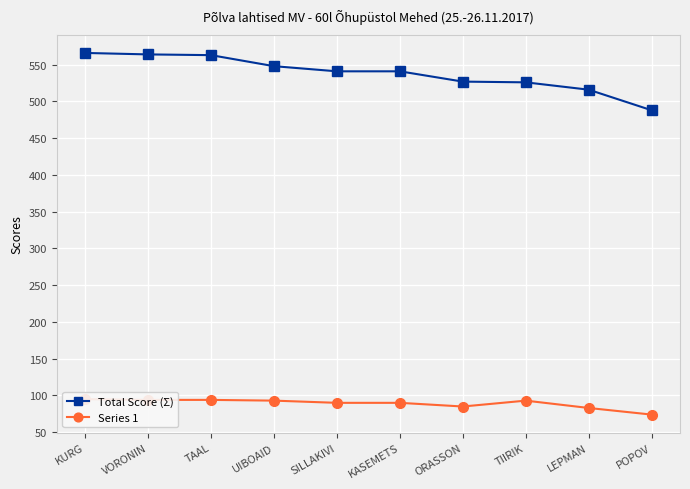

What is the label of the 3rd point from the left?

TAAL